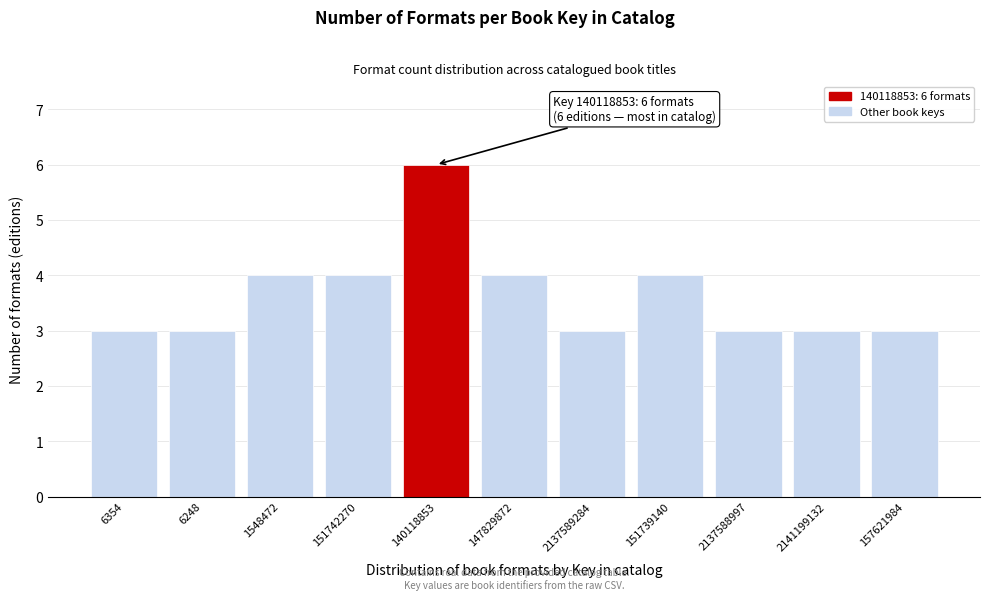

Reading right to left, extract all data points from this chart.

3	3	3	4	3	4	6	4	4	3	3